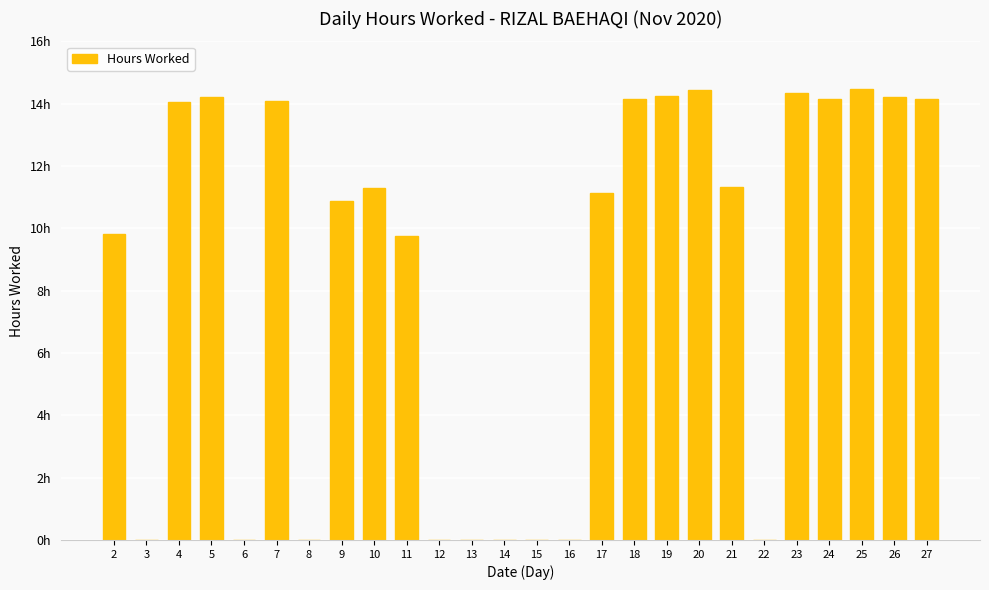

List the labels in order of value, largest first.

25, 20, 23, 19, 26, 5, 24, 27, 18, 7, 4, 21, 10, 17, 9, 2, 11, 3, 6, 8, 12, 13, 14, 15, 16, 22